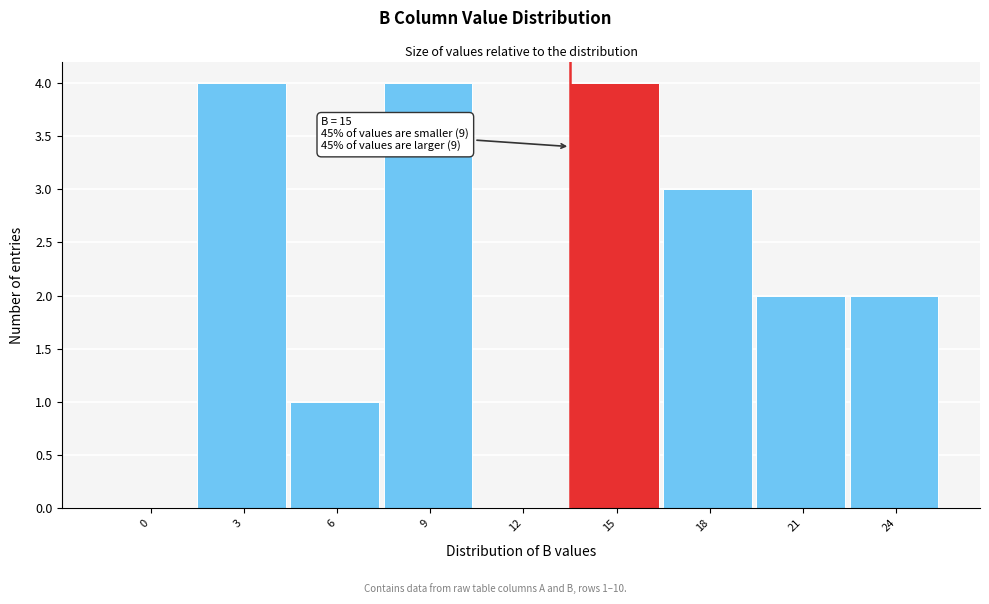

Reading left to right, transcribe all the data shown in this chart.

0=0	3=4	6=1	9=4	12=0	15=4	18=3	21=2	24=2